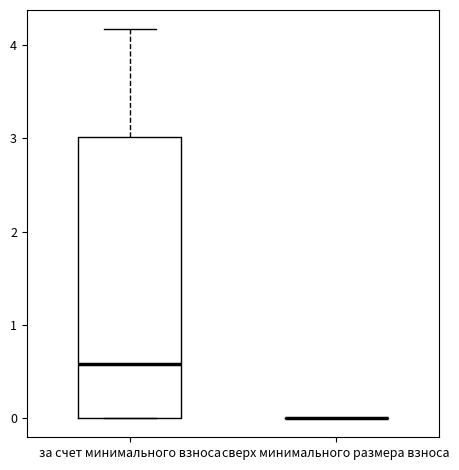

Reading left to right, read every box against the y-axis: the position of its median line, the range the box covers, and the ends of its whiskers. The values are not printed on the chart, so give them approximately, as read against the axis.

за счет минимального взноса: median 0.6, box 0.0 to 3.0, whiskers 0.0 to 4.2
сверх минимального размера взноса: box collapsed to a line at 0.0, whiskers 0.0 to 0.0